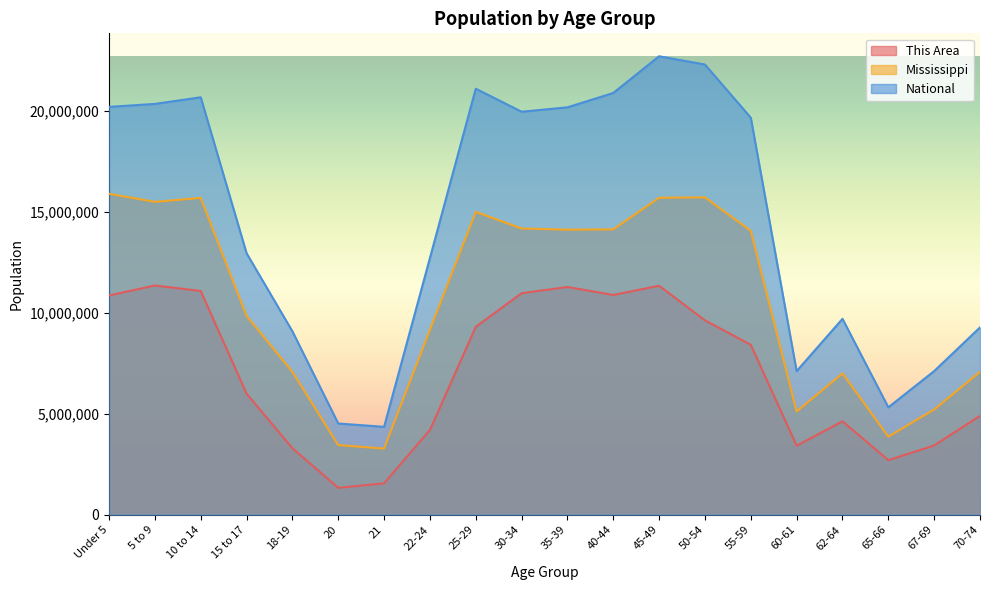

Rank the series at 22-24 from highest to lowest value.

National, Mississippi, This Area